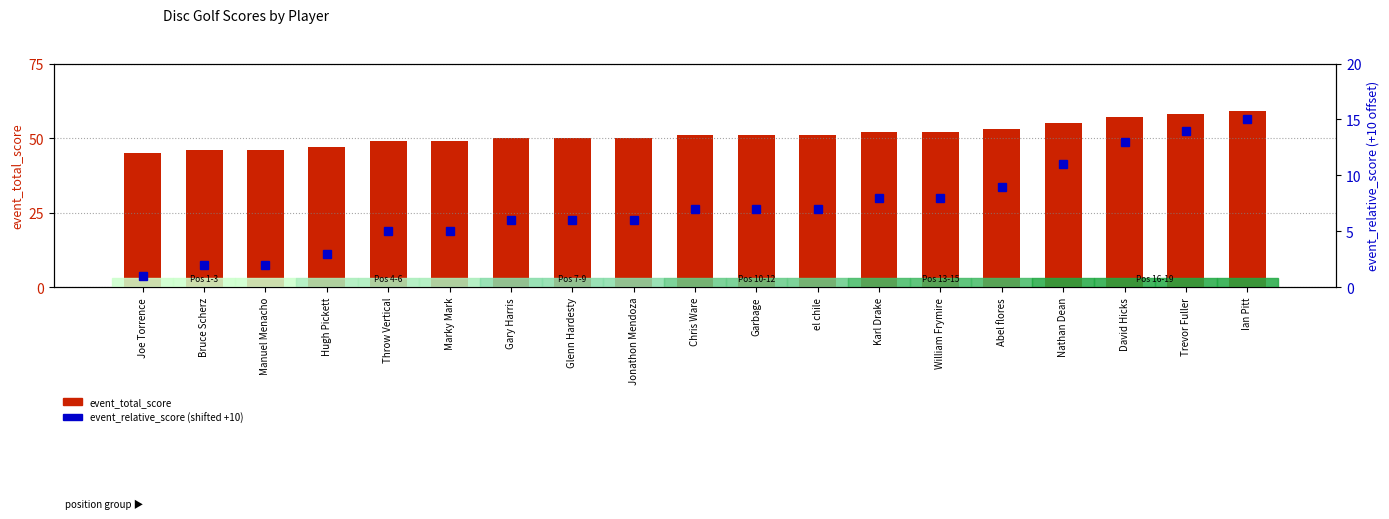

What are all the series names shown in the legend?

event_total_score, event_relative_score (shifted +10)